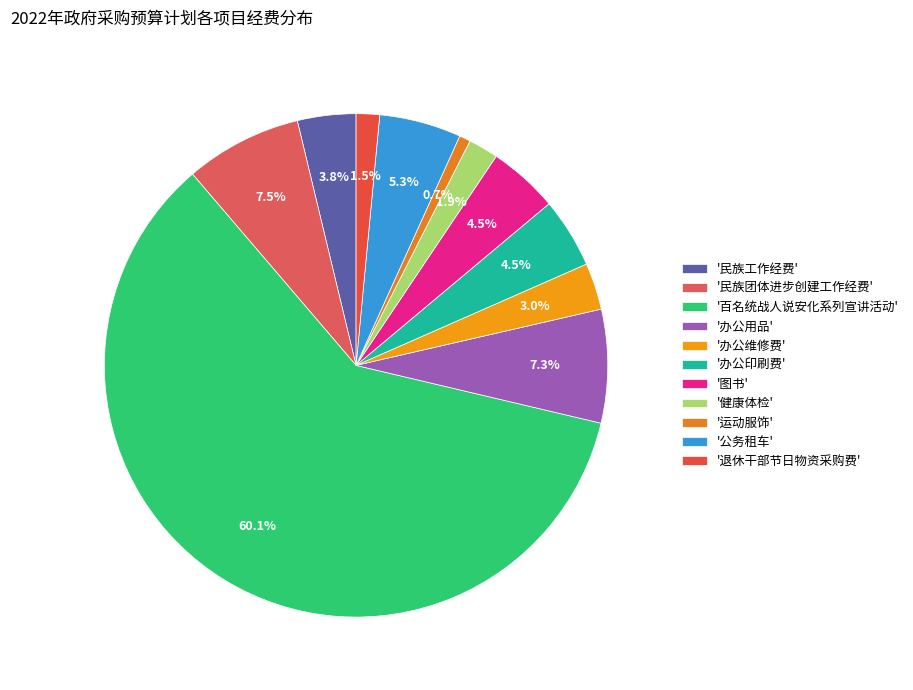

To the nearest percent, what is the difference between the largest and smallest slice percentages?

59%